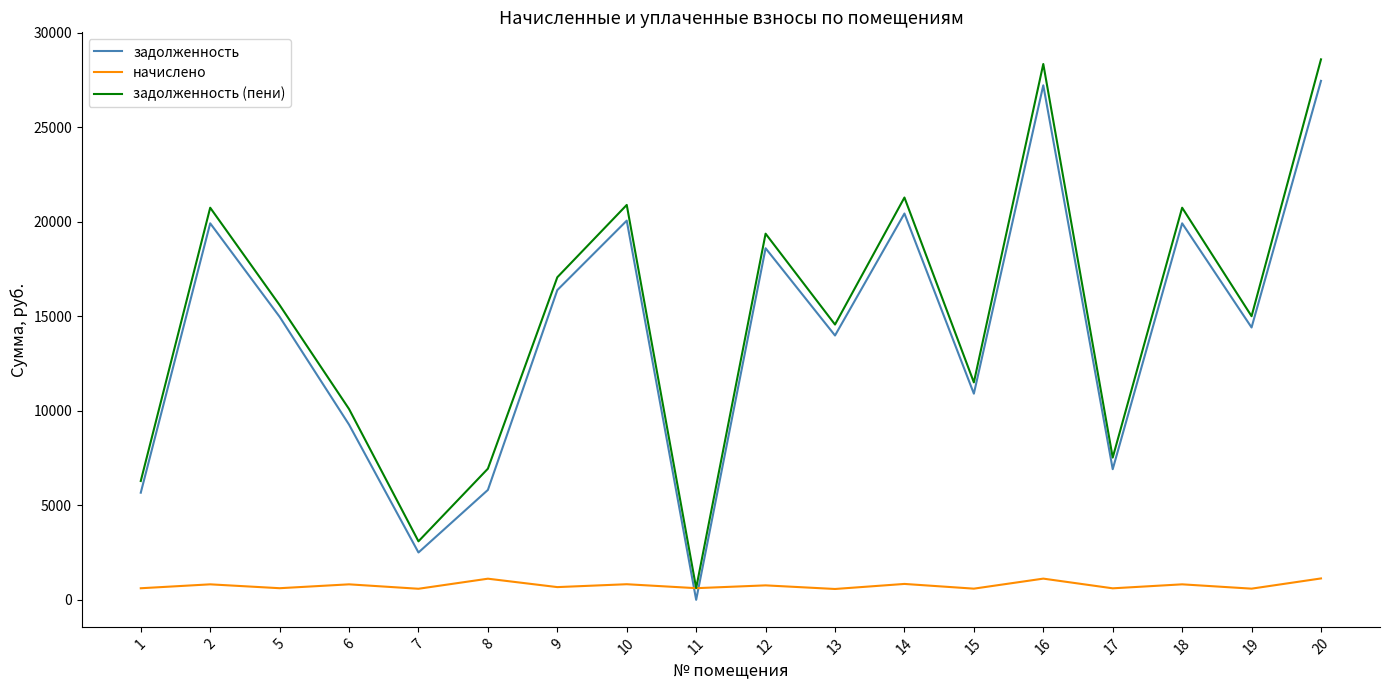

What are all the series names shown in the legend?

задолженность, начислено, задолженность (пени)